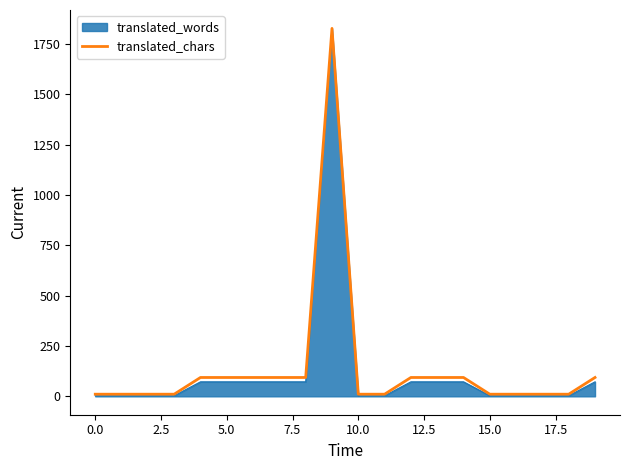

Which series has the widest spread of values?

translated_words